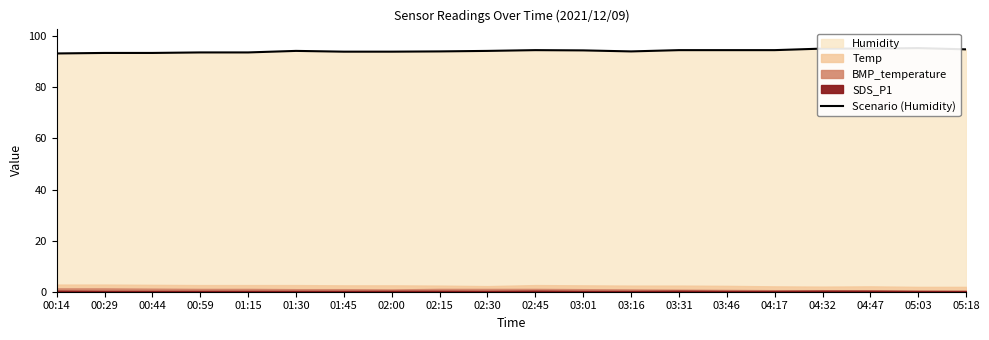

Reading right to left, what are all the values shown in this chart?

94.9	95.4	95.2	95.2	94.6	94.6	94.6	94.1	94.5	94.6	94.3	94.1	94.0	94.0	94.3	93.7	93.7	93.5	93.5	93.3